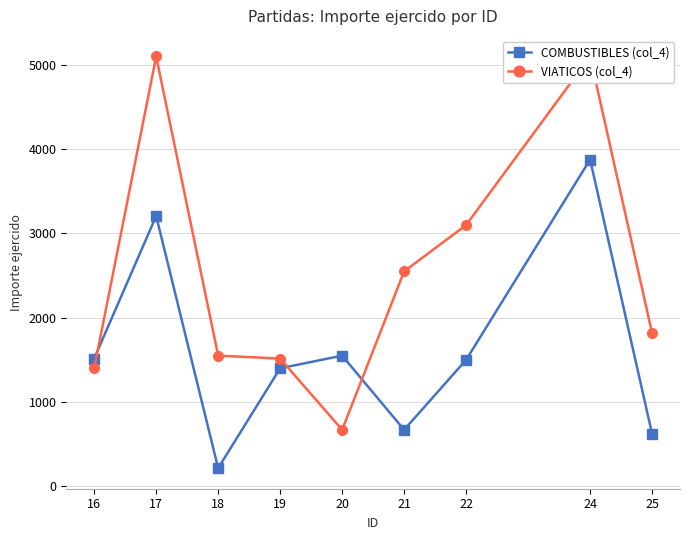

What value does the VIATICOS (col_4) series have at 16?

1400.0